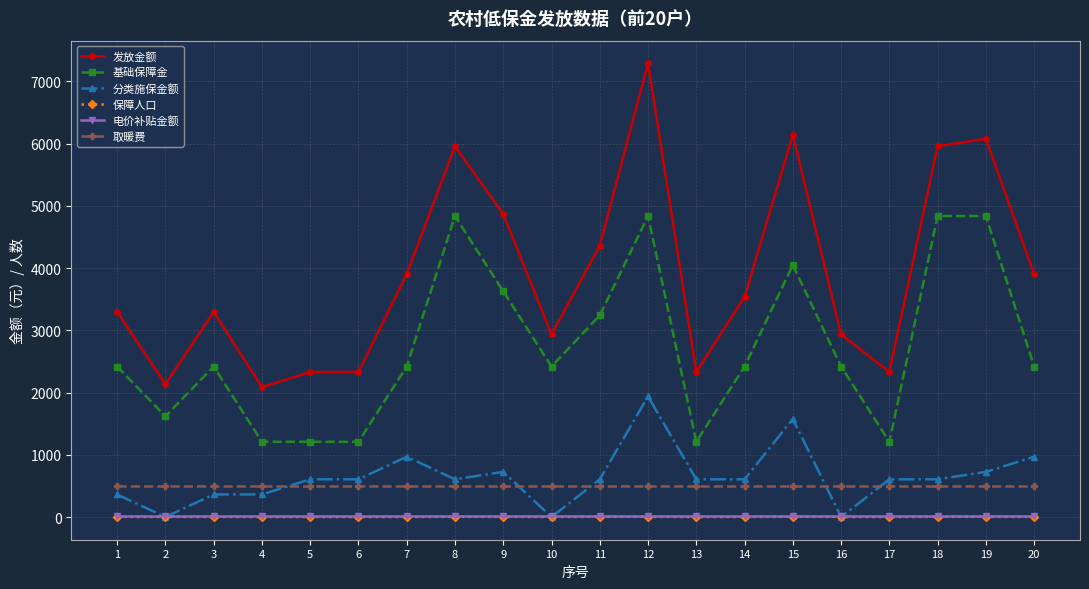

What are all the series names shown in the legend?

发放金额, 基础保障金, 分类施保金额, 保障人口, 电价补贴金额, 取暖费